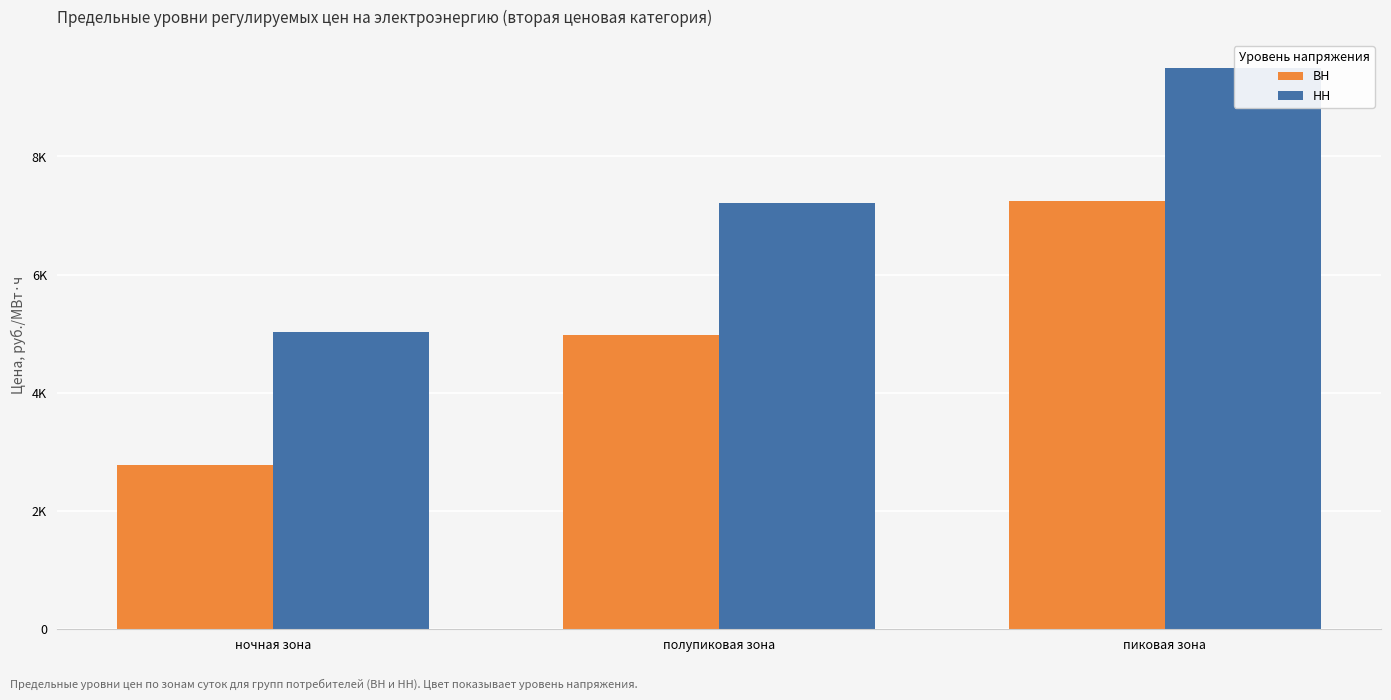

Where is ВН nearest to the value 5014?

полупиковая зона